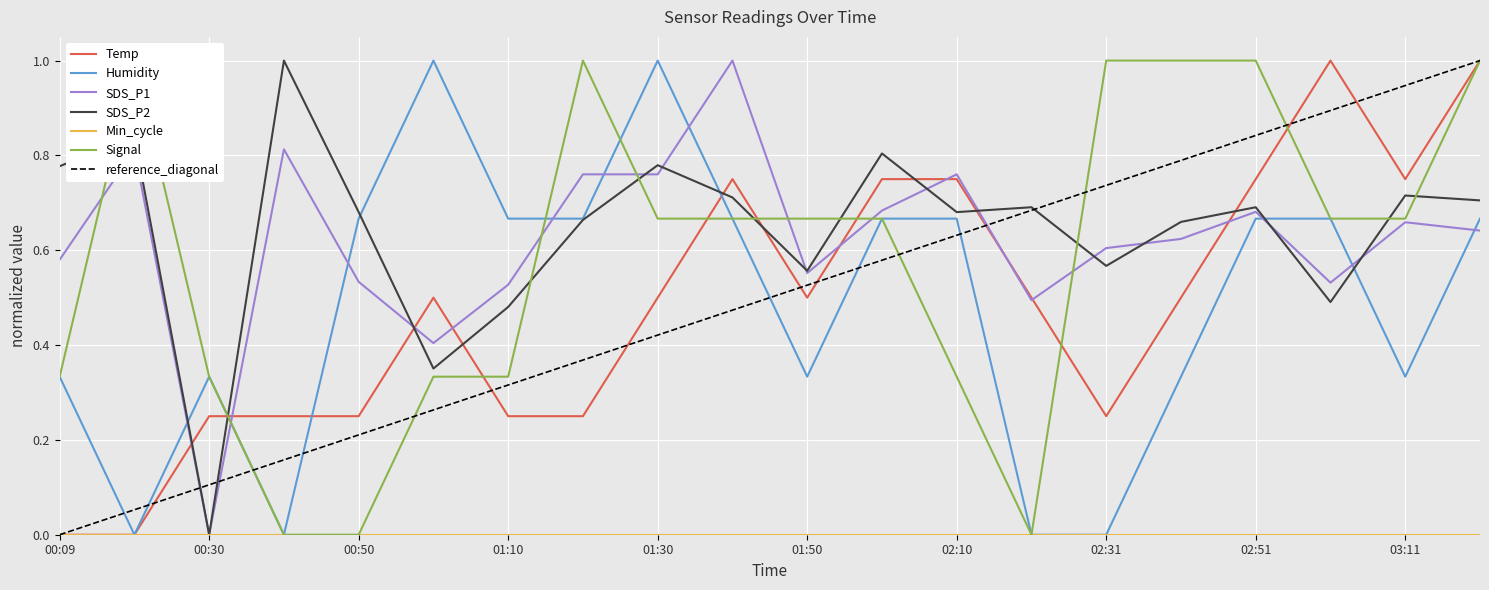

Which series has the widest spread of values?

Temp